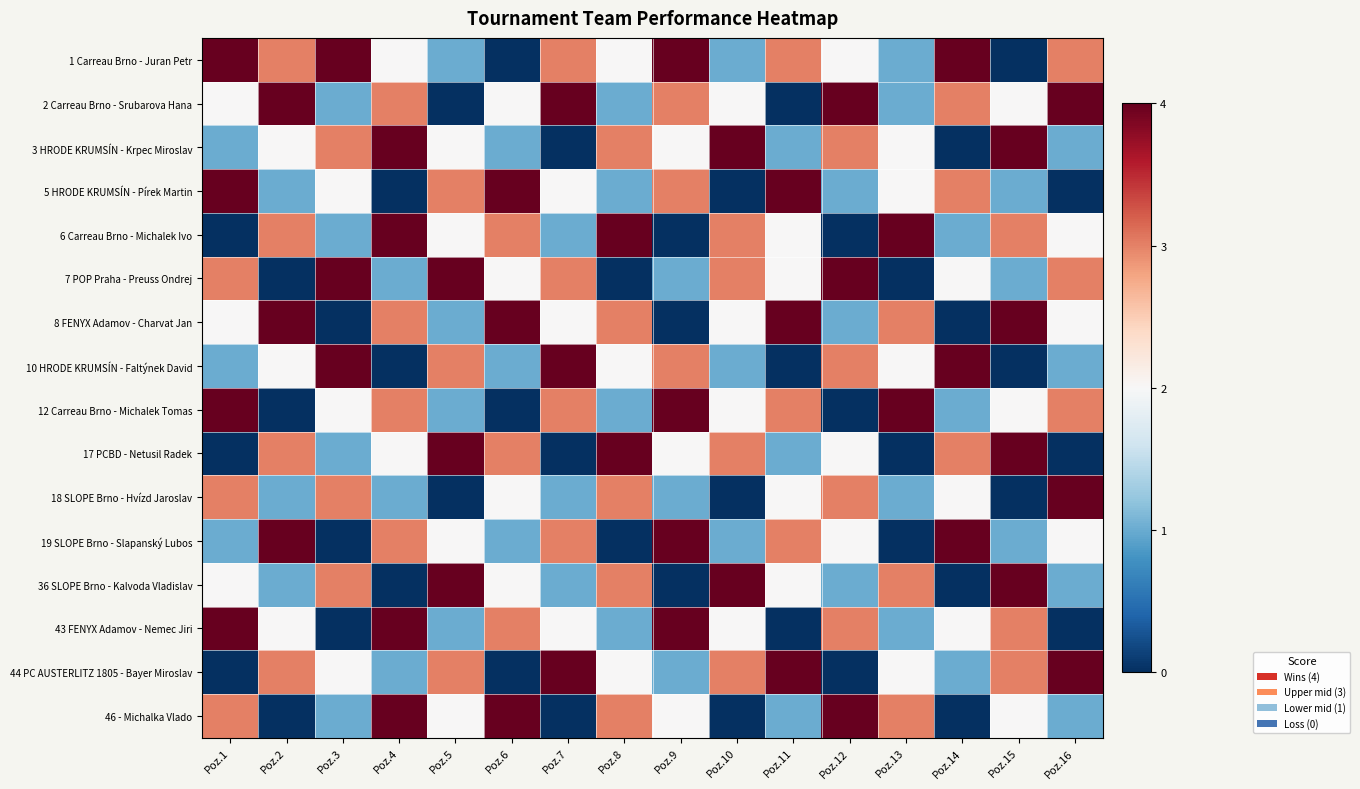

Count the number of data series in this chart.

16